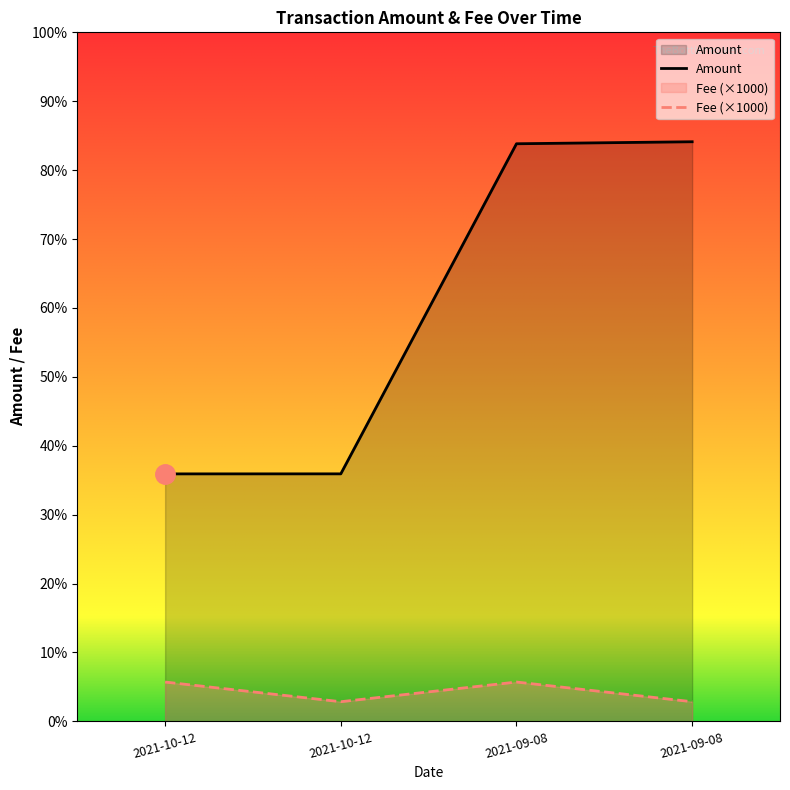

What is the greatest value displayed?

294.4